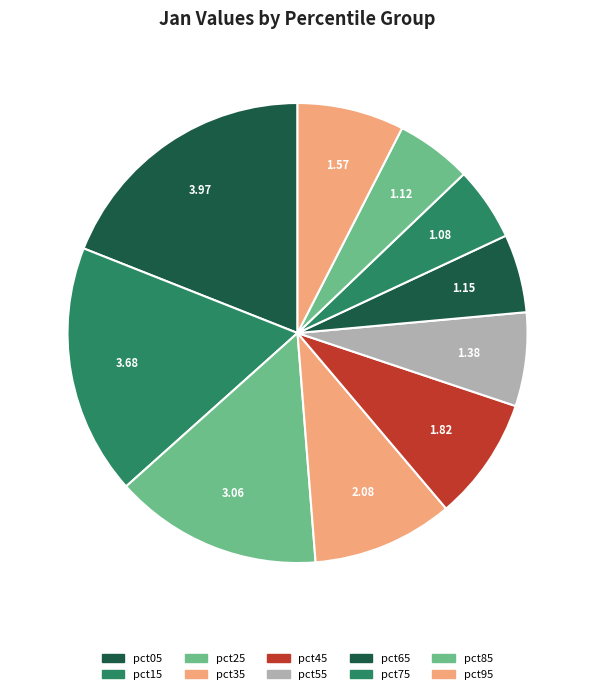

Which category has the smallest portion of the pie?

pct75